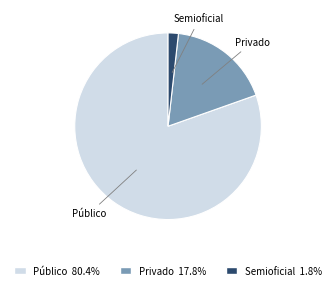

Which category has the biggest portion of the pie?

Público